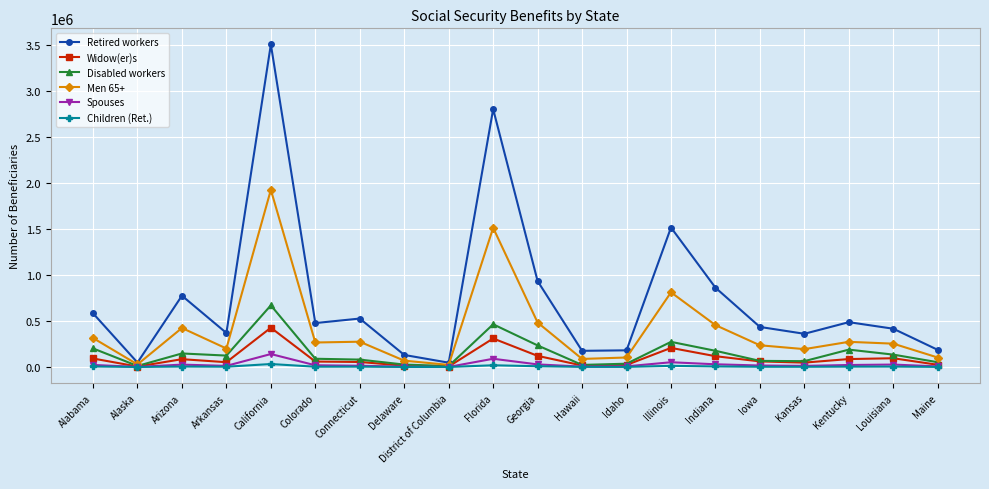

What is the greatest value displayed?

3502224